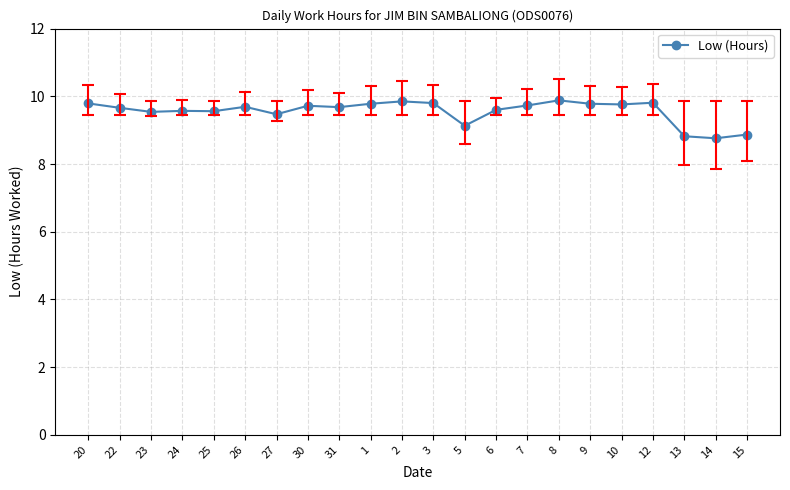

What is the maximum value shown in the chart?

9.9